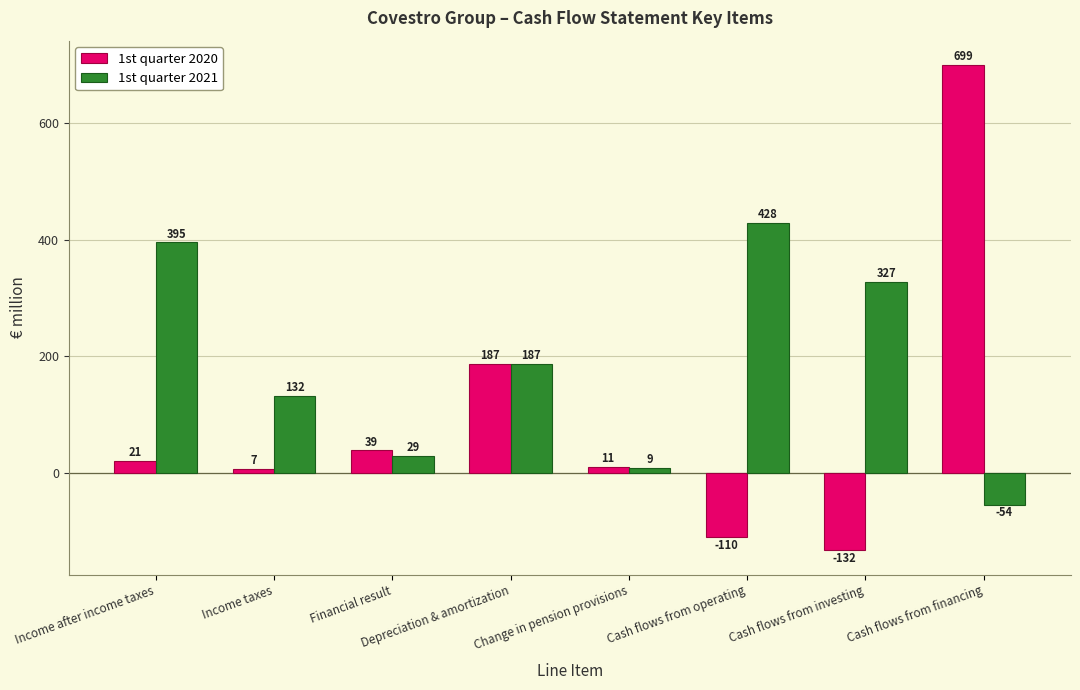

Count the number of data series in this chart.

2